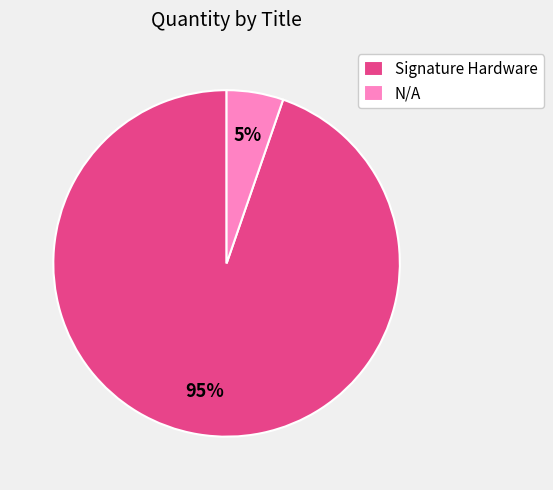

Is N/A the majority of the pie?

No